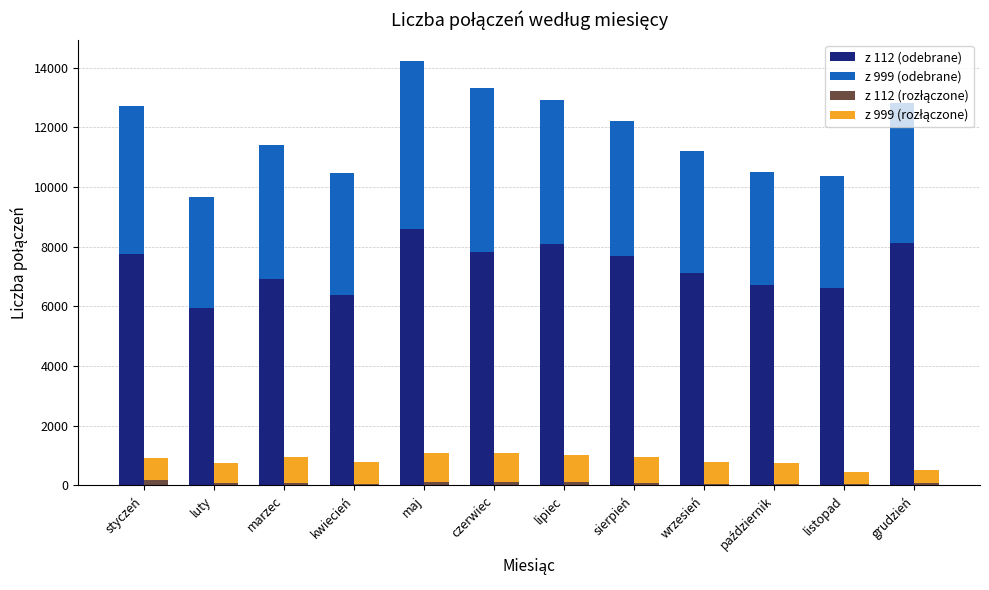

What is the difference between the maximum and minimum values in the z 999 (rozłączone) series?

564